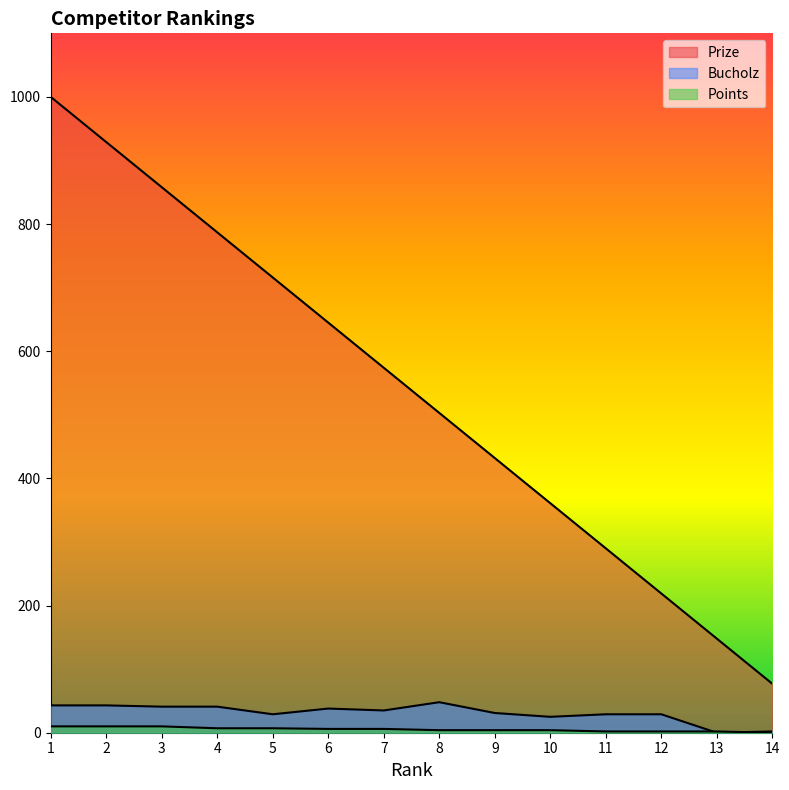

Reading right to left, list all the values displayed in this chart.

Prize: 14=77	13=148	12=219	11=290	10=361	9=432	8=503	7=574	6=645	5=716	4=787	3=858	2=929	1=1000
Bucholz: 14=2	13=0	12=29	11=29	10=25	9=31	8=48	7=35	6=38	5=29	4=41	3=41	2=43	1=43
Points: 14=0	13=2	12=2	11=2	10=4	9=4	8=4	7=6	6=6	5=7	4=7	3=10	2=10	1=10